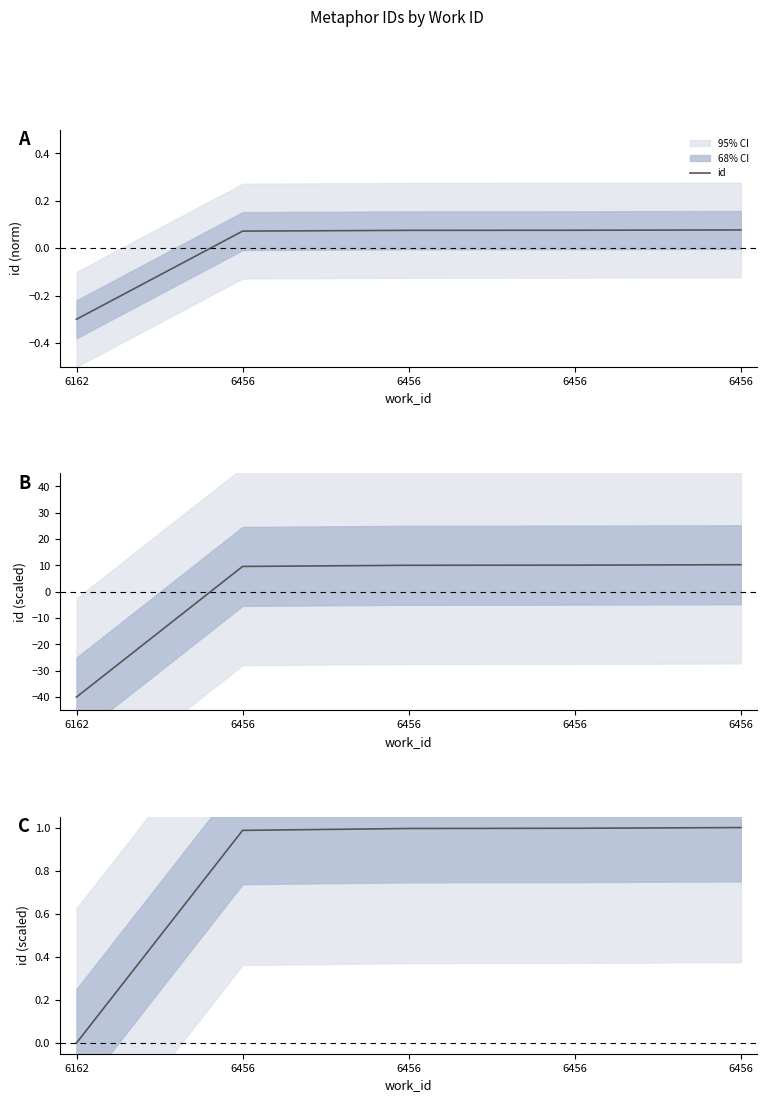

What is the difference between the values at 6162 and 6456?

1.0